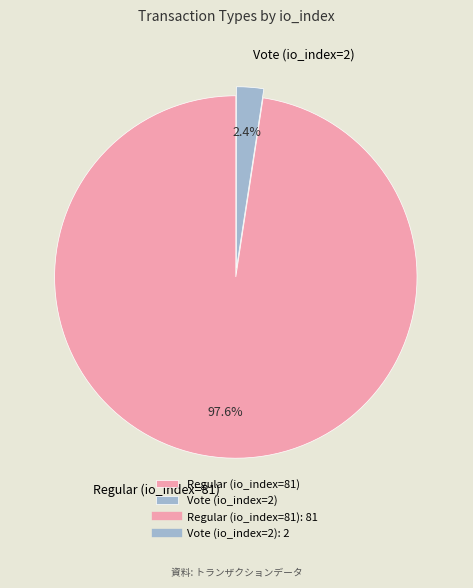

Which has a higher value, Vote (io_index=2) or Regular (io_index=81)?

Regular (io_index=81)